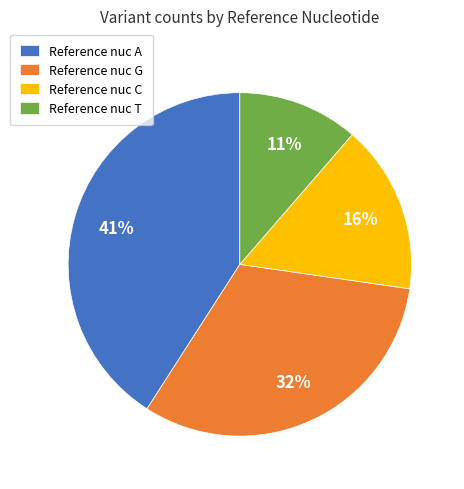

Combined, do Reference nuc A and Reference nuc G account for over 50%?

Yes